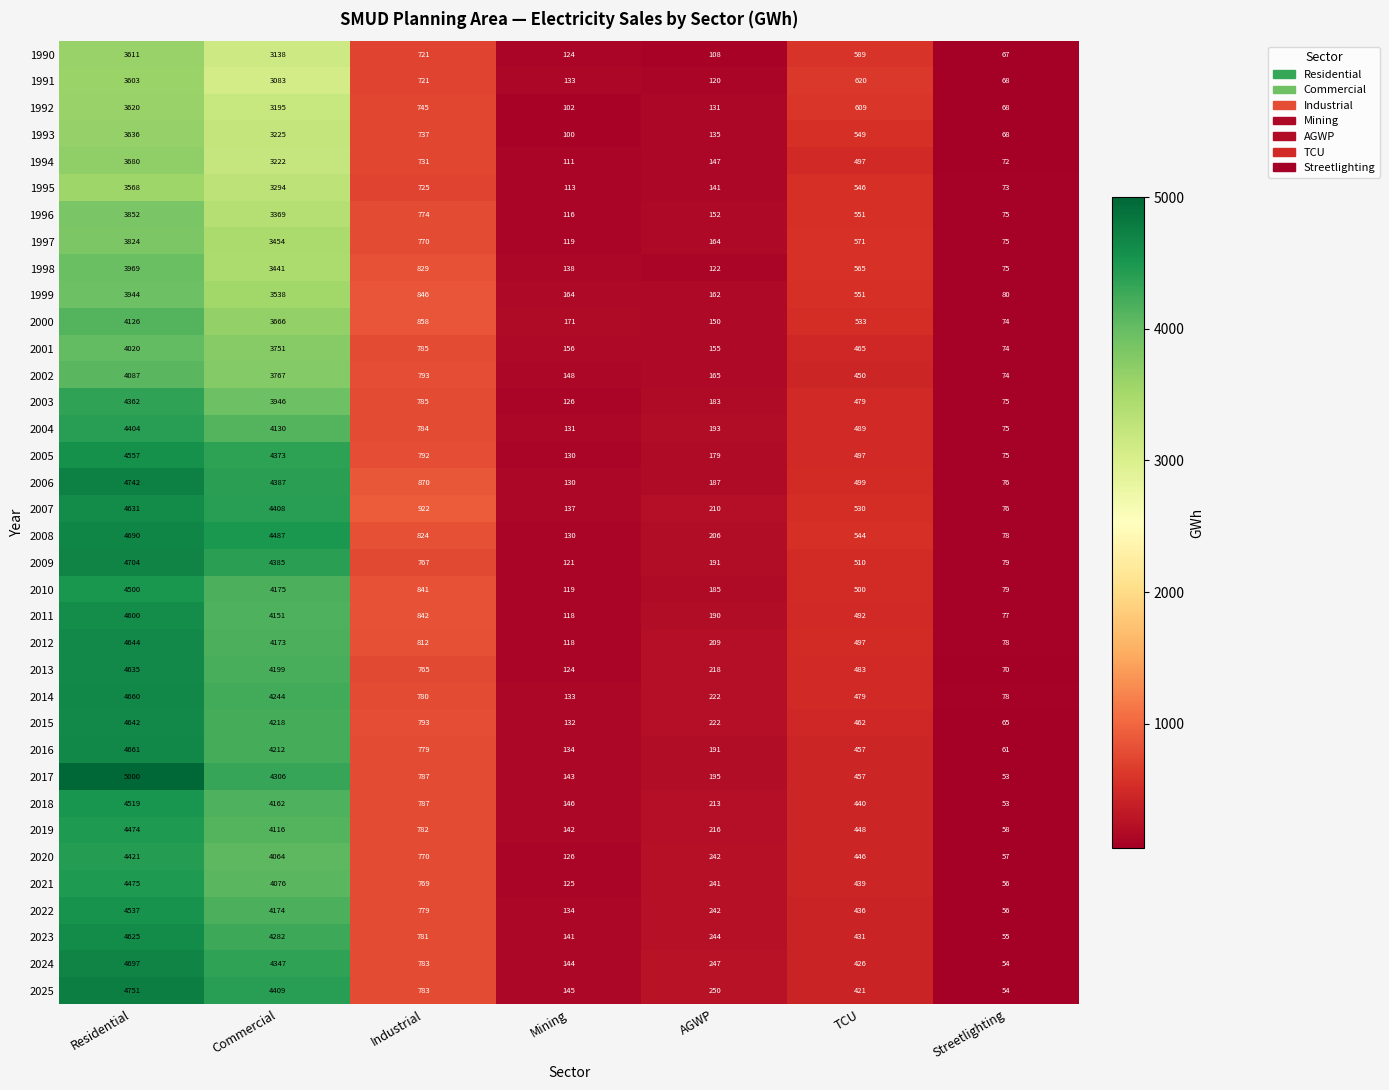

The value of 1994 at Residential is 6416. True or false?

False